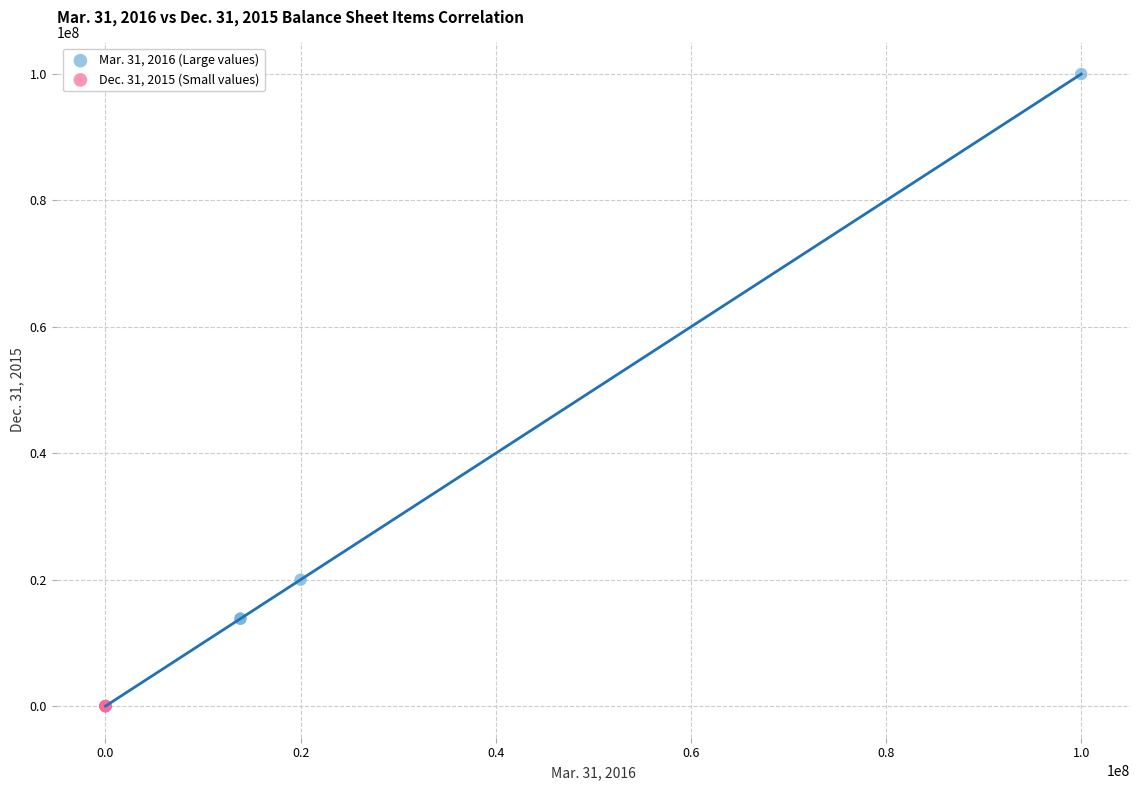

Which series contains the highest Y value?

Mar. 31, 2016 (Large values)